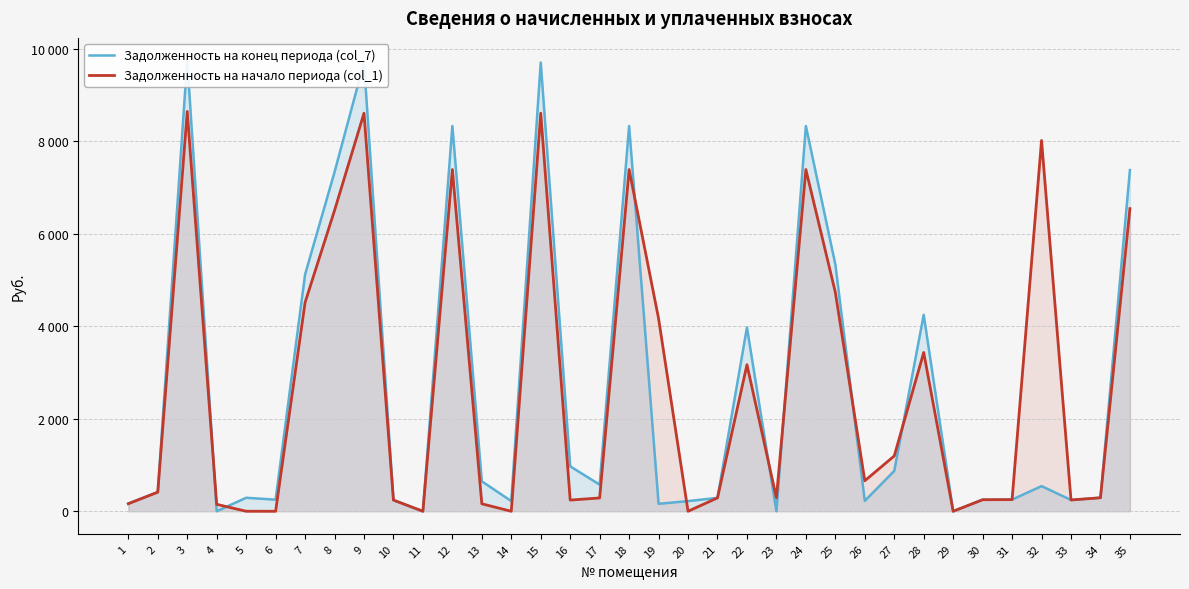

At which label does Задолженность на конец периода (col_7) first exceed 414?

2